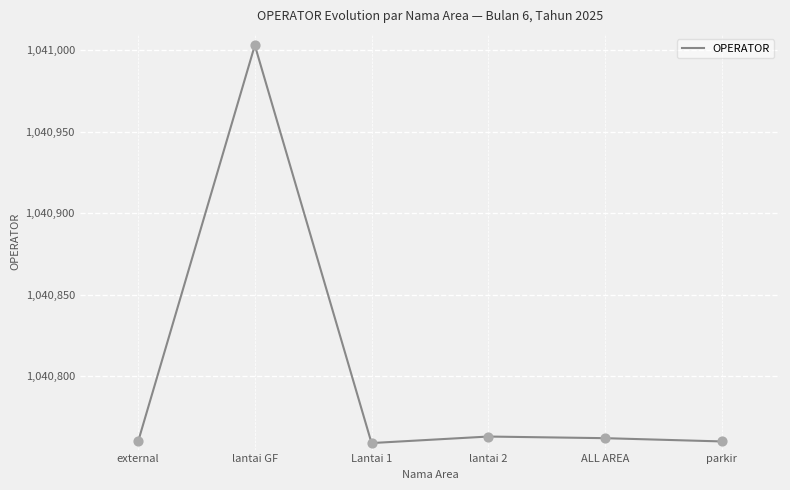

What is the change in value from lantai GF to ALL AREA?

-241